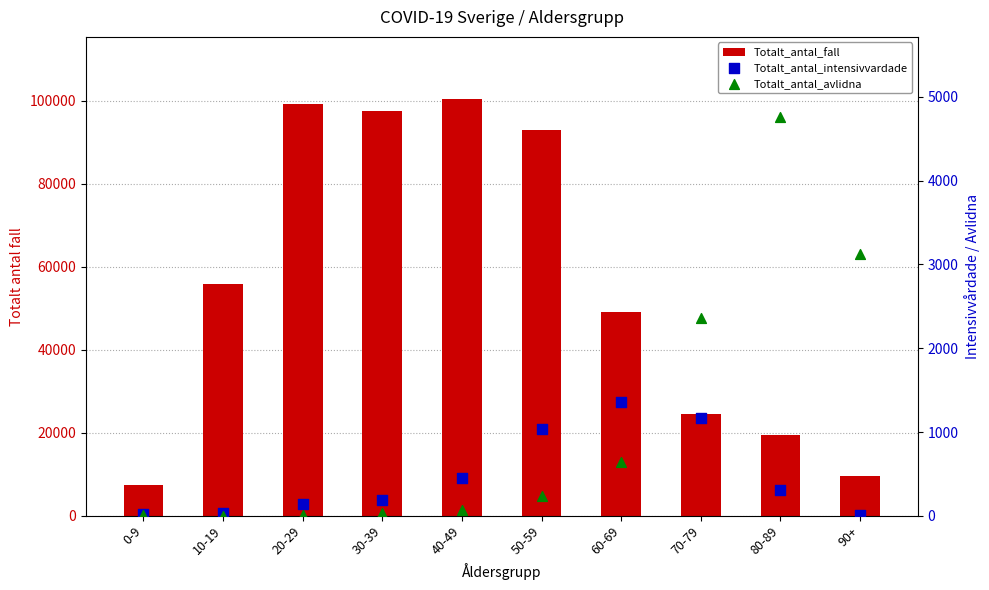

Is the value of Totalt_antal_intensivvardade at 60-69 greater than the value of Totalt_antal_fall at 20-29?

No